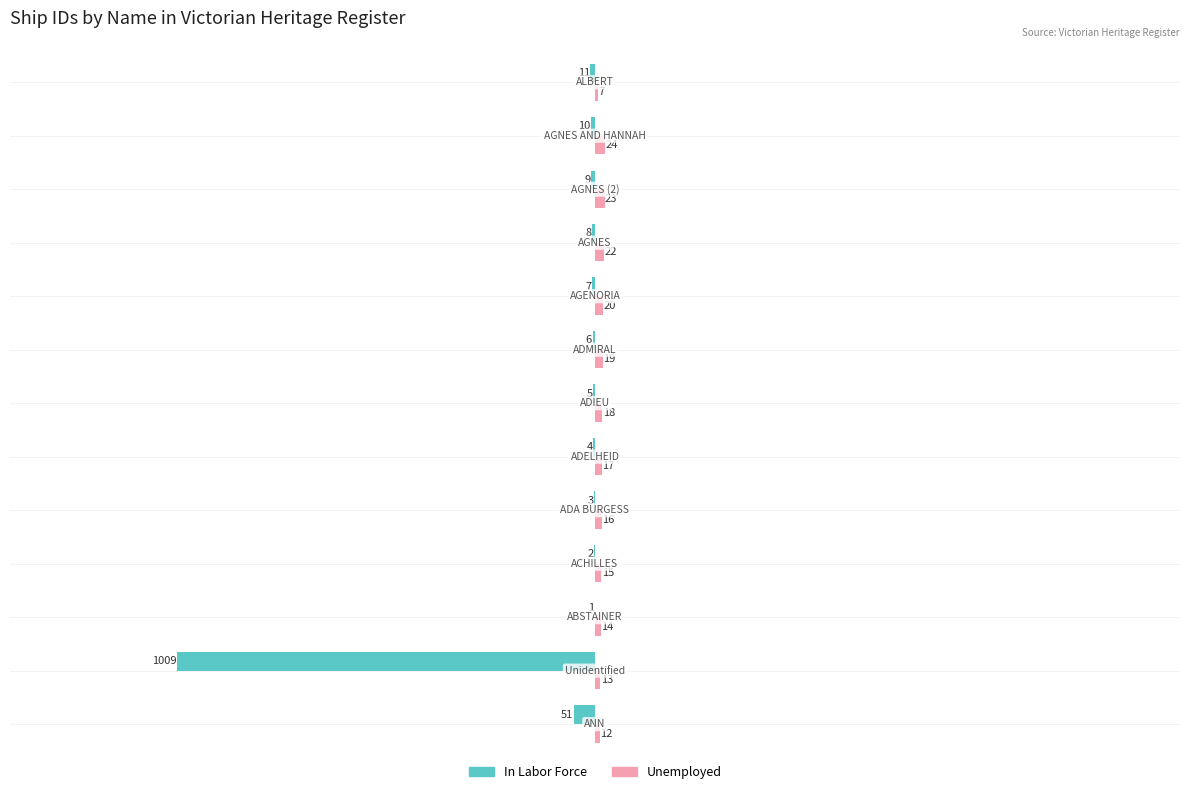

Count the number of data series in this chart.

2